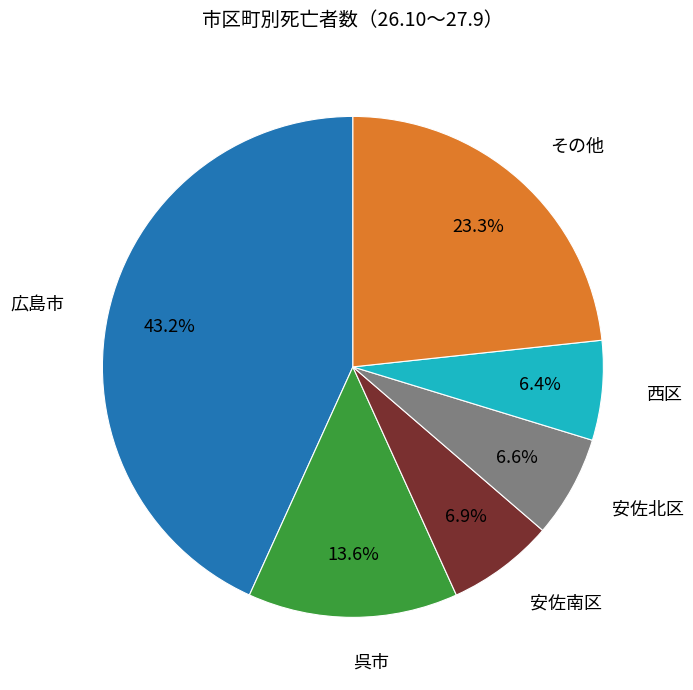

Which has a higher value, 呉市 or 西区?

呉市